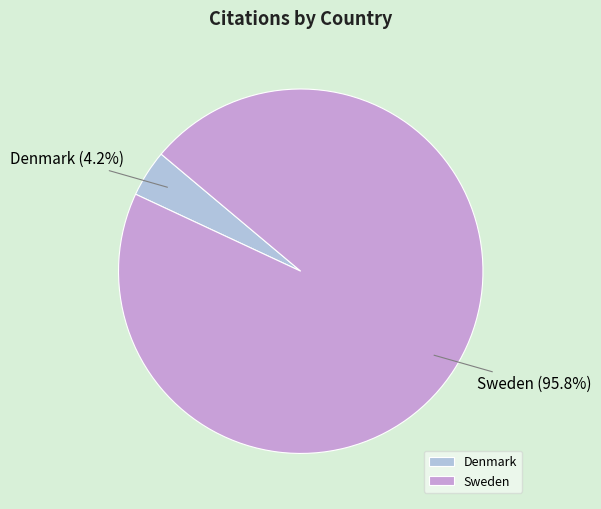

How many segments does this pie chart have?

2